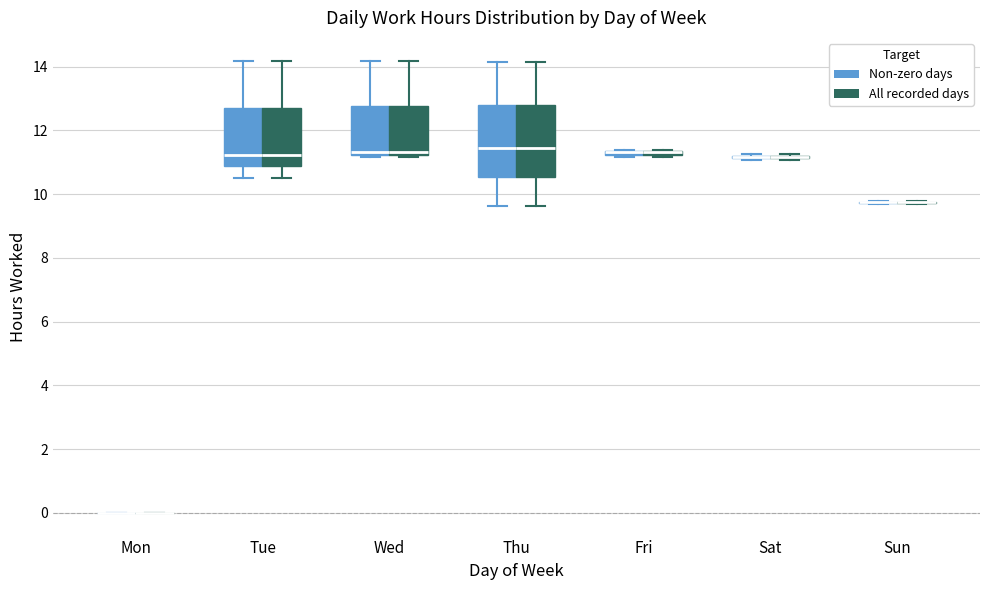

Where is the upper edge of the box for Fri (Non-zero days) on the y-axis? The values are not printed on the chart, so give them approximately, as read against the axis.

11.4